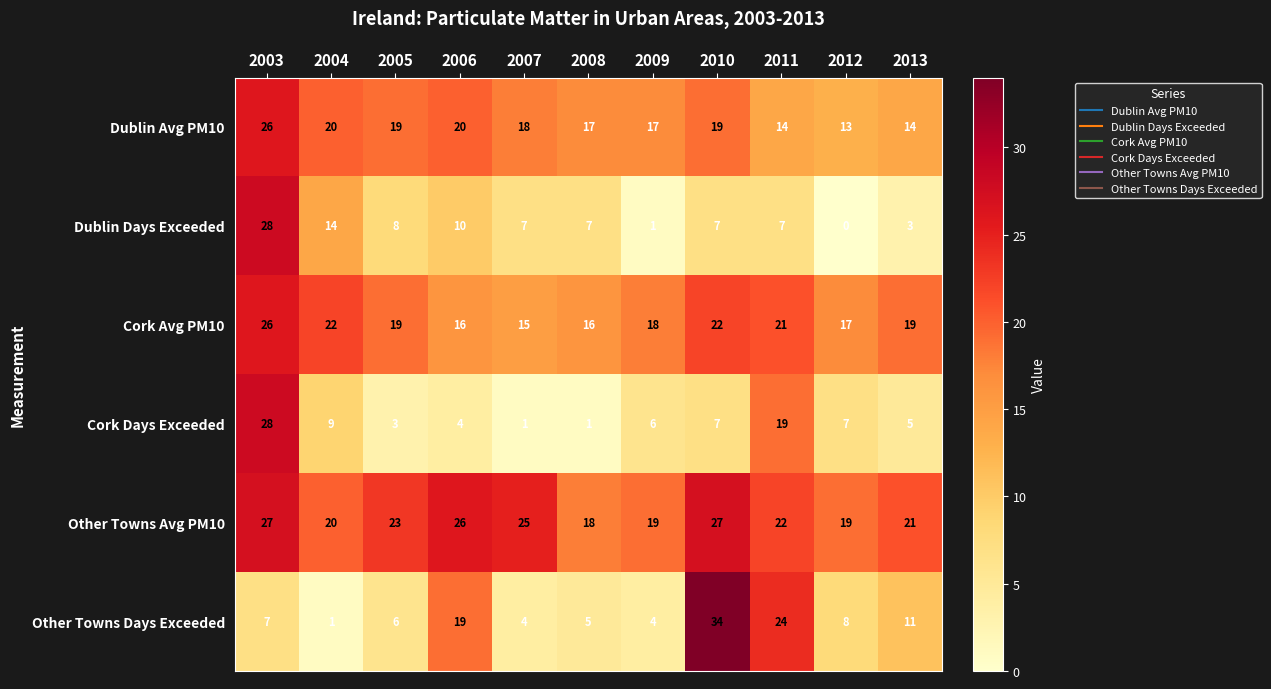

Is it true that Other Towns Days Exceeded equals 9 at 2011?

False